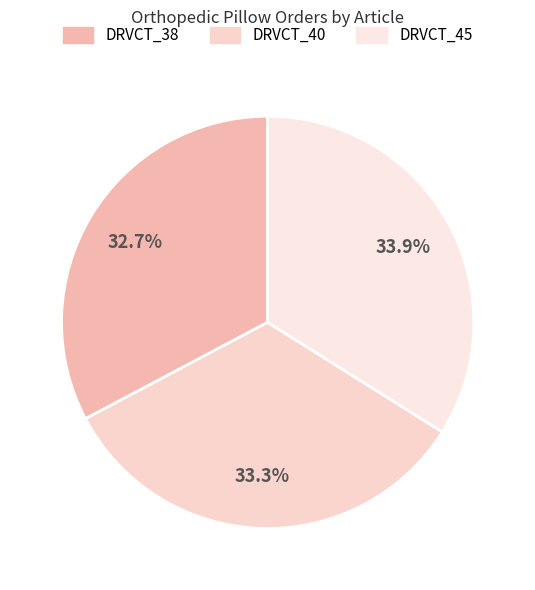

To the nearest percent, what portion does DRVCT_38 represent?

33%